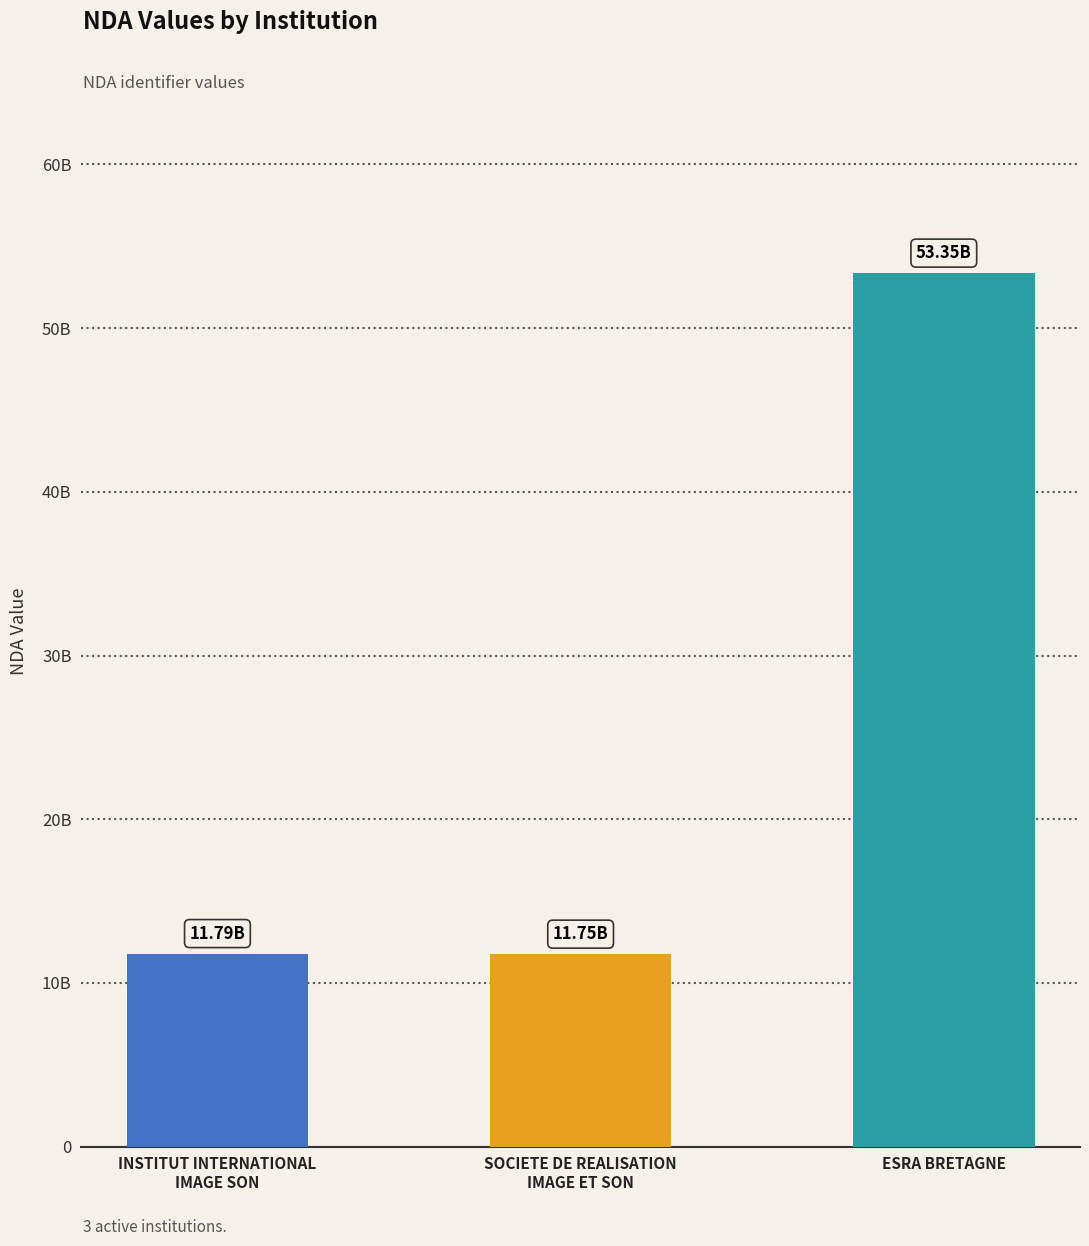

Does the chart contain any negative values?

No